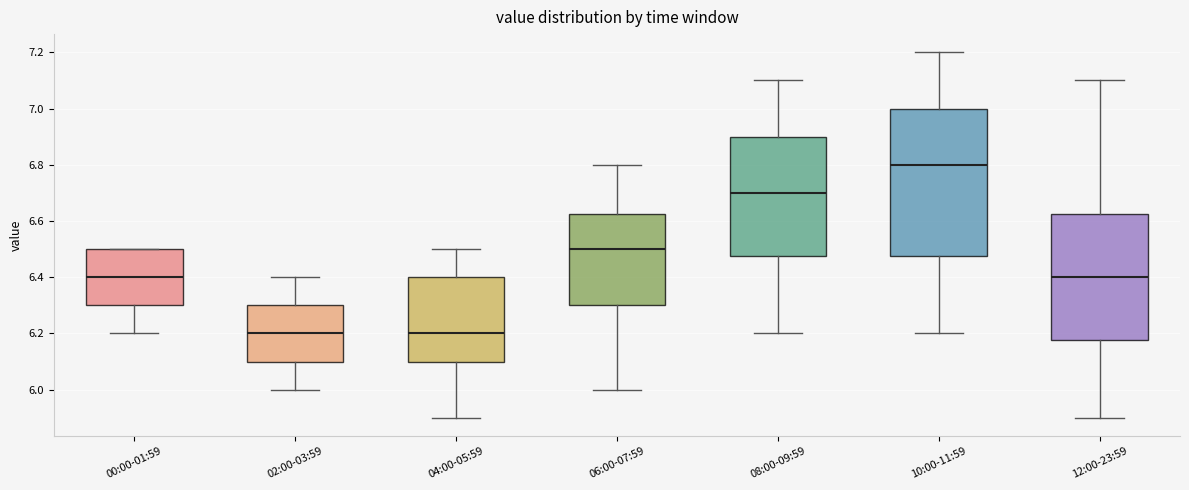

Which box has the highest median line?

10:00-11:59